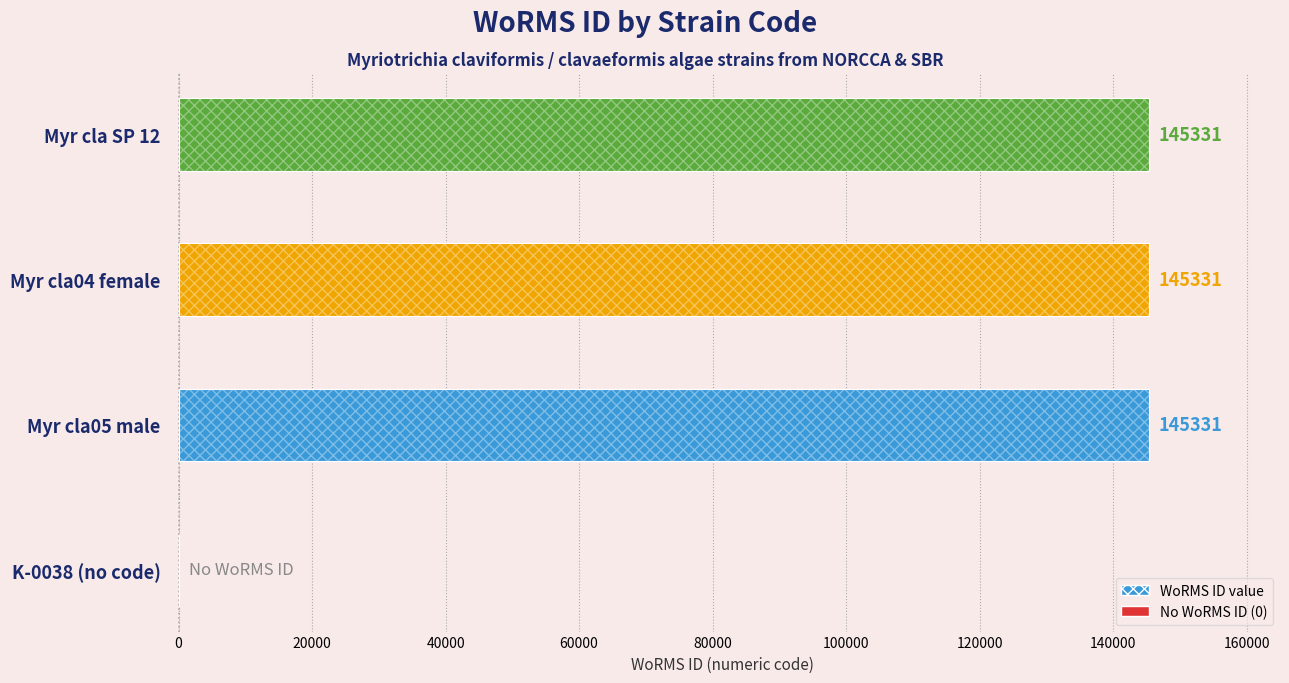

Reading left to right, list all the values displayed in this chart.

0	145331	145331	145331